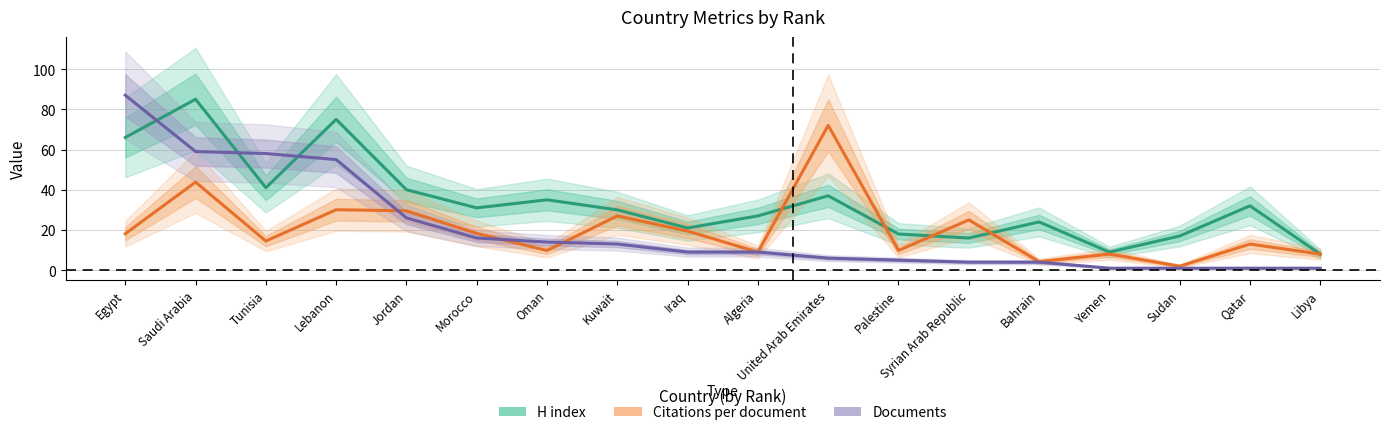

What is the difference between the second highest and minimum values in the Citations per document series?

41.8